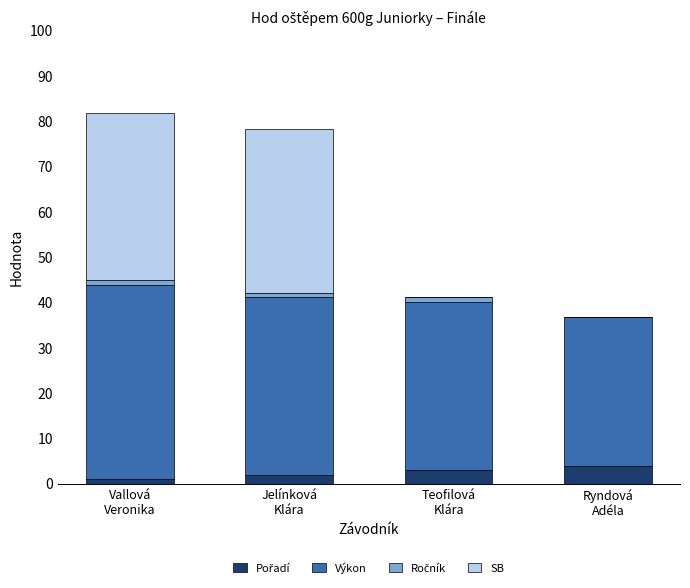

What is the total value across all series at Teofilová
Klára?

41.2